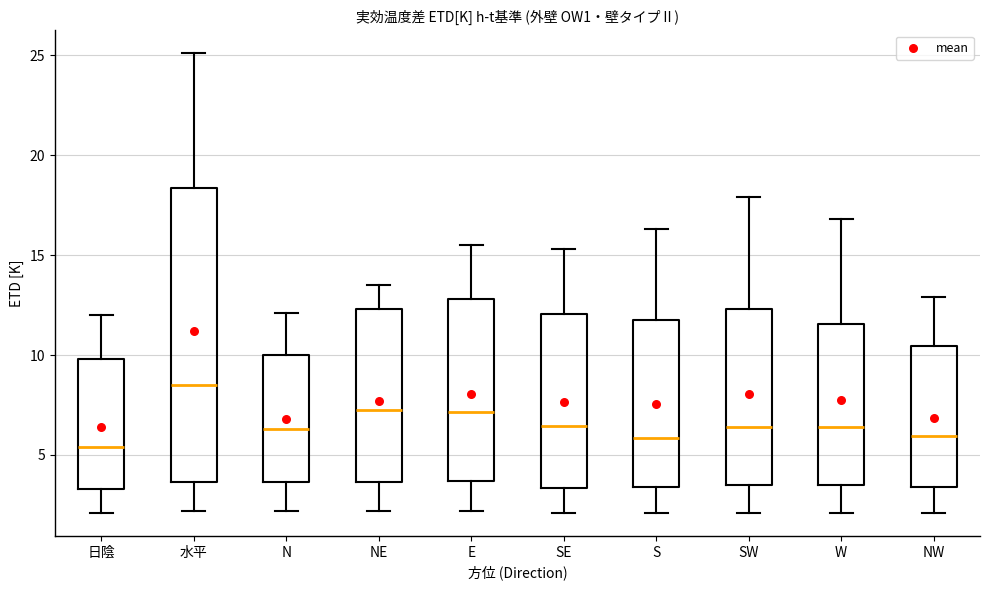

Which box is the tallest, from its lower edge to its upper edge?

水平